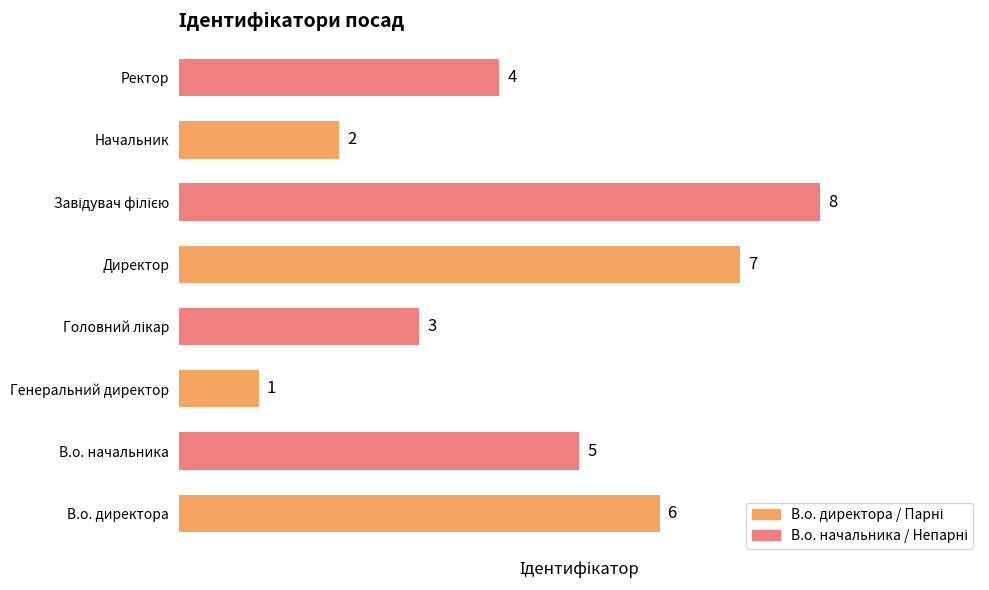

What is the change in value from Начальник to Ректор?

+2